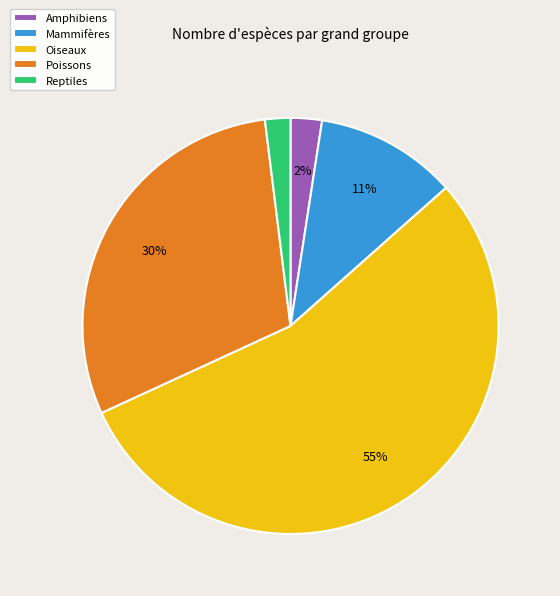

True or false: Reptiles accounts for 2% of the total.

True